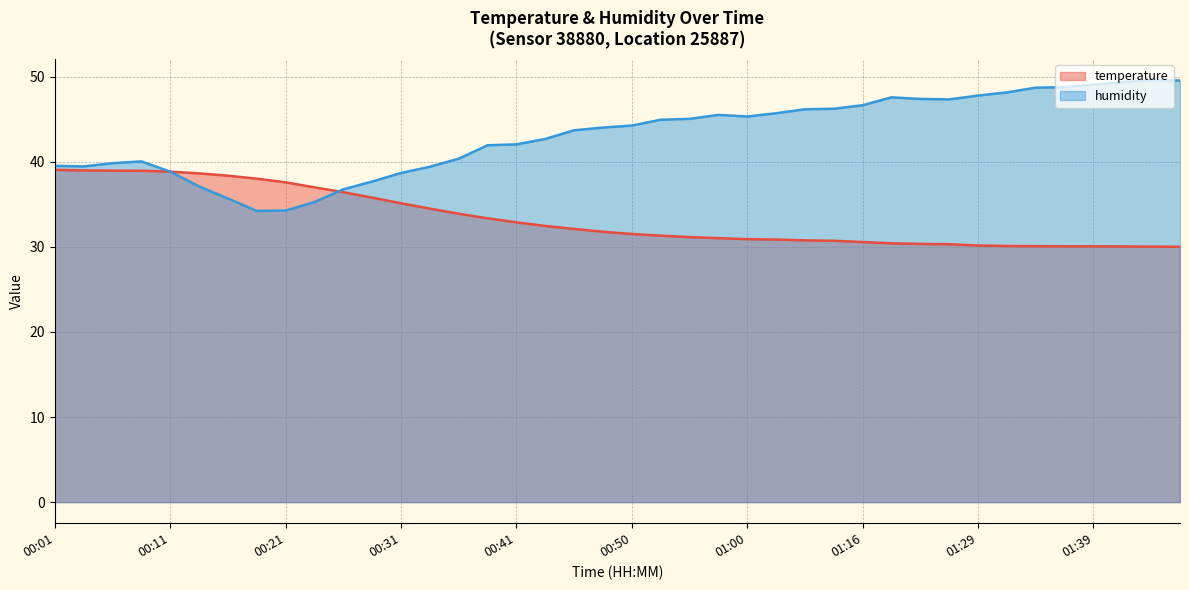

The value of humidity at 00:19 is 55.2. True or false?

False